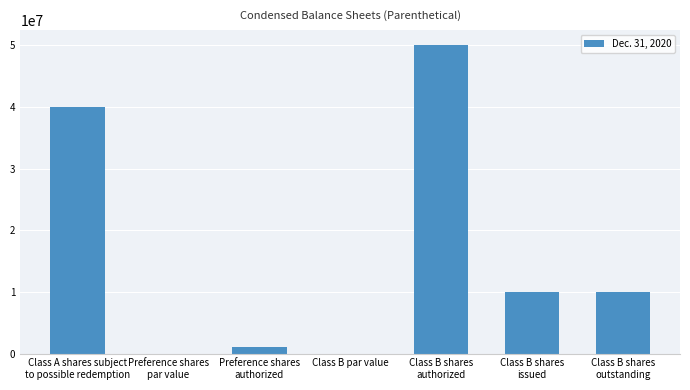

What is the sum of all values?

111000000.0